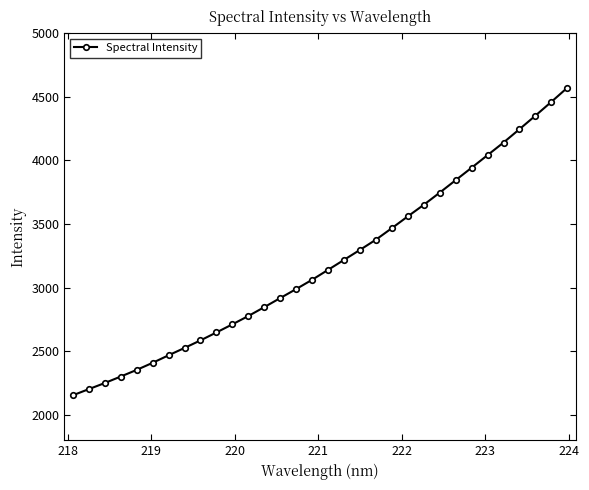

Reading left to right, list all the values displayed in this chart.

2153.1	2201.5	2249.5	2300.5	2352.7	2408.6	2467.7	2525.6	2584.9	2647.4	2711.1	2776.6	2846.3	2917.8	2988.7	3061.6	3139.6	3218.0	3296.5	3376.9	3467.4	3559.9	3650.9	3746.4	3844.3	3942.0	4041.1	4140.0	4244.8	4351.0	4459.4	4570.0